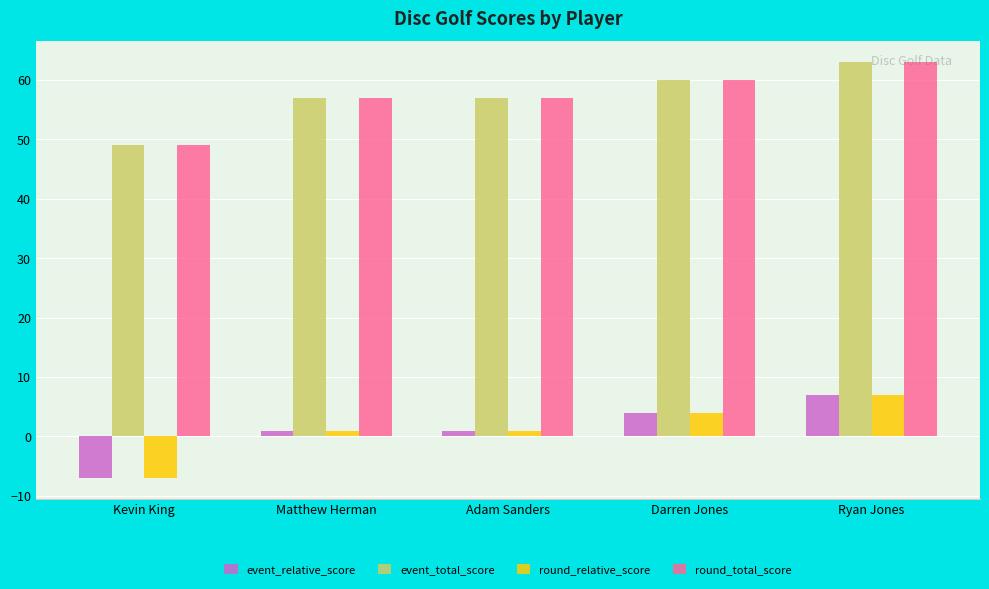

What is the difference between the second highest and minimum values in the round_relative_score series?

11